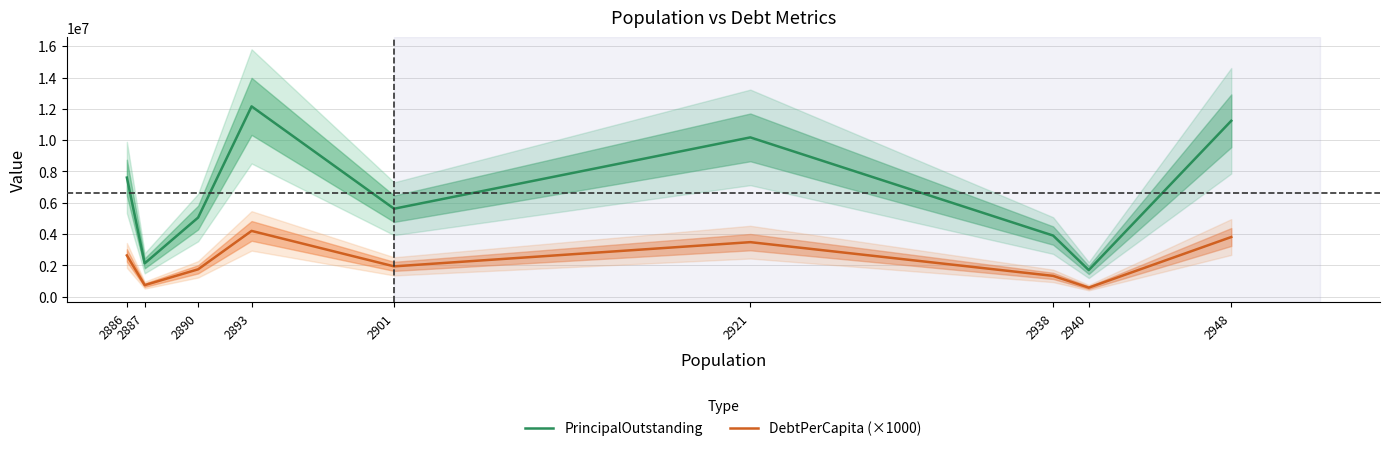

How many series are shown in this chart?

2